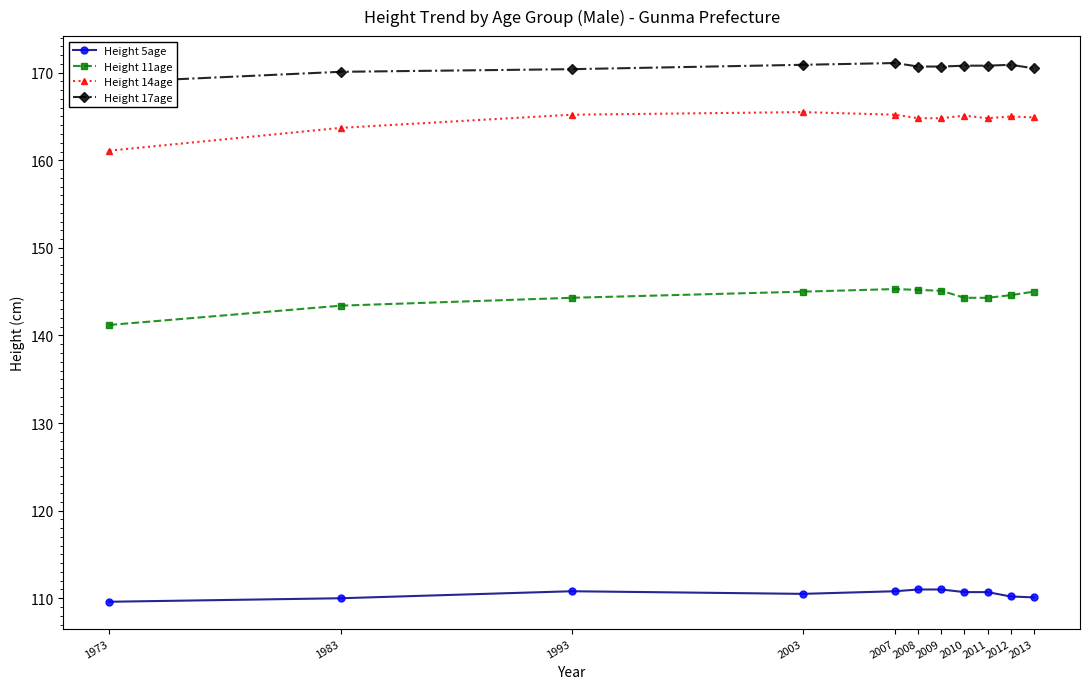

What is the sum of all Height 17age values?

1875.8